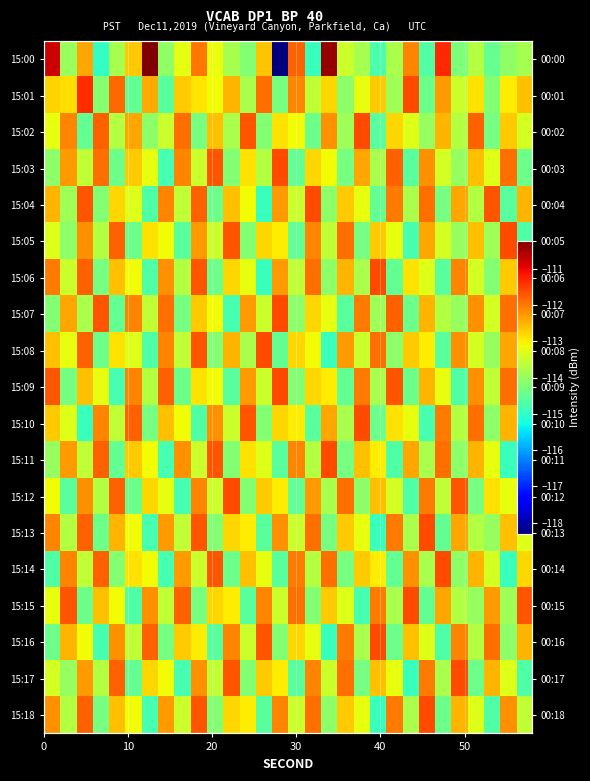

List the series in order of their peak value, lowest first.

15:02, 15:03, 15:04, 15:05, 15:06, 15:07, 15:08, 15:09, 15:10, 15:11, 15:12, 15:13, 15:14, 15:15, 15:16, 15:17, 15:18, 15:01, 15:00